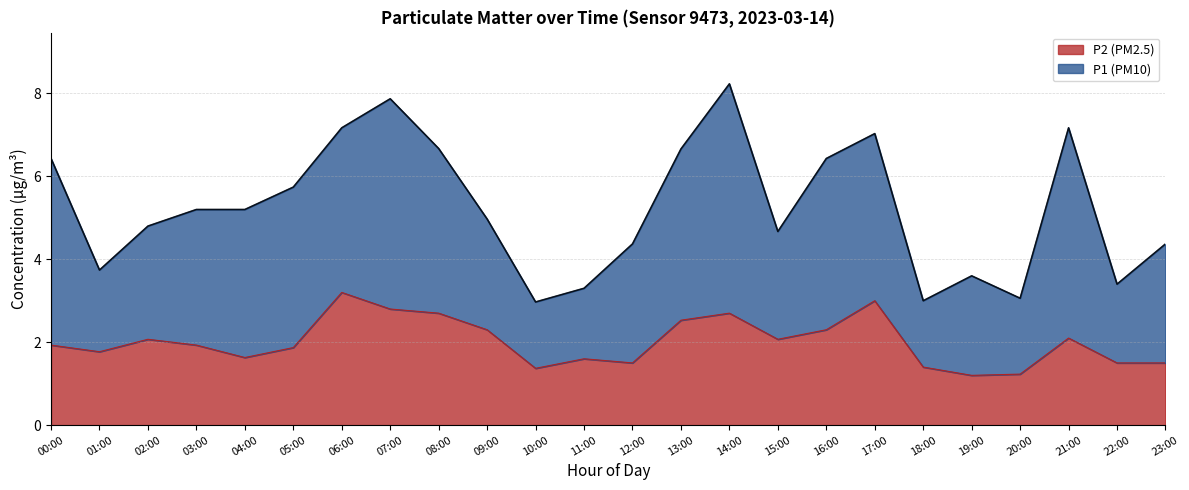

List the labels in order of value, smallest first.

19:00, 20:00, 10:00, 18:00, 12:00, 22:00, 23:00, 11:00, 04:00, 01:00, 05:00, 00:00, 03:00, 02:00, 15:00, 21:00, 09:00, 16:00, 13:00, 08:00, 14:00, 07:00, 17:00, 06:00